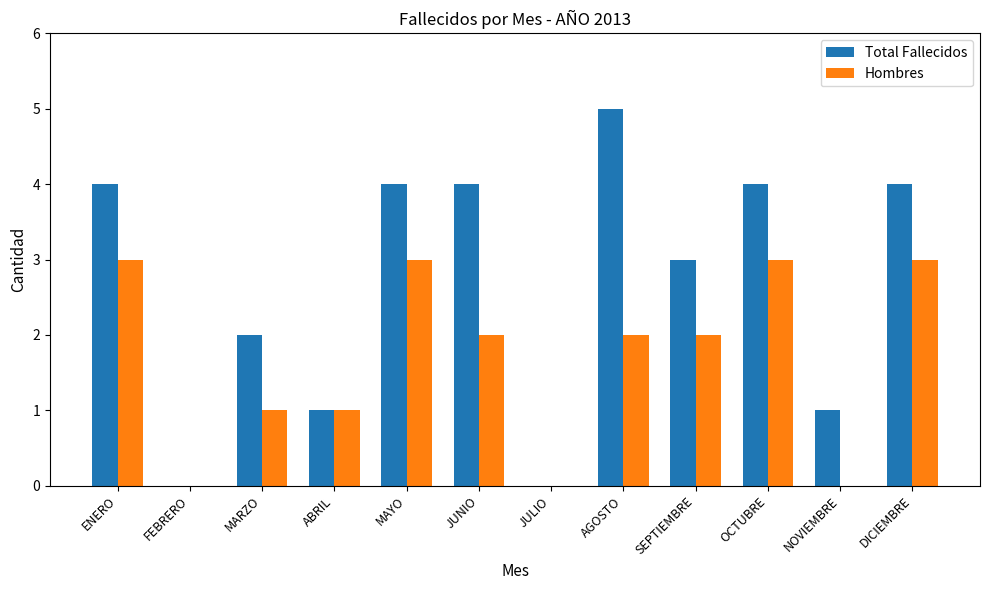

Count the number of categories in the chart.

12